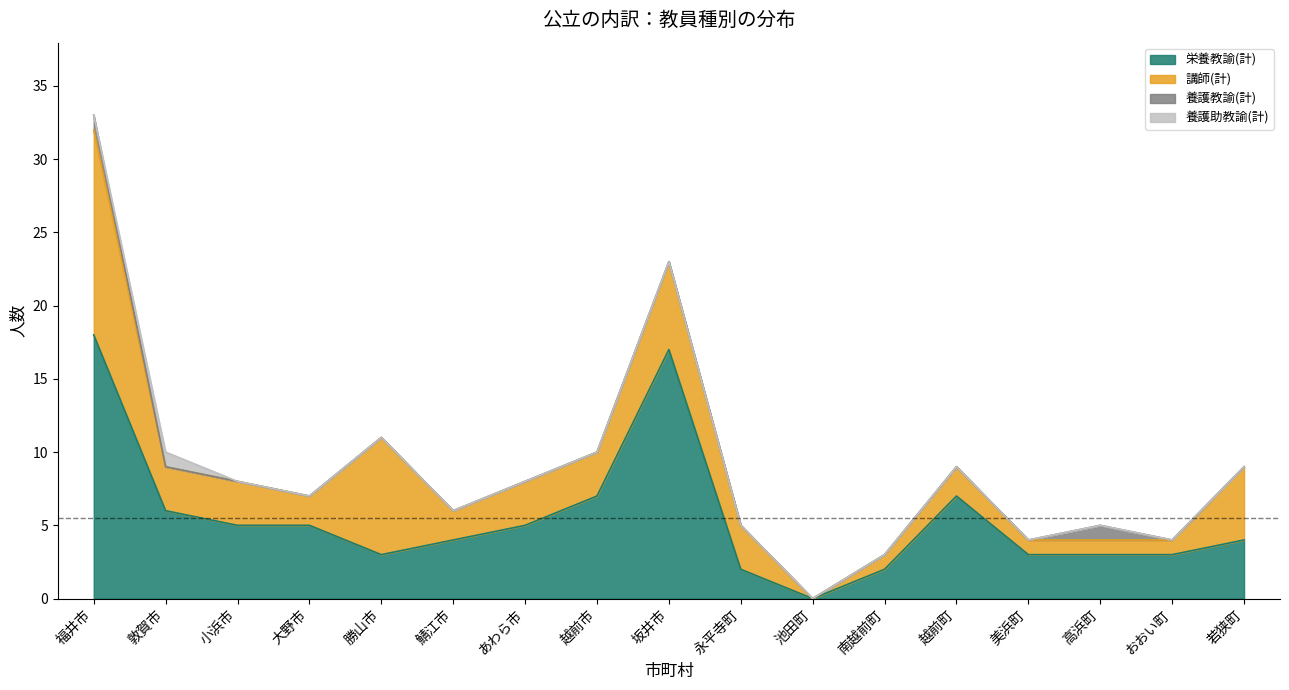

What is the label of the 16th point from the left?

おおい町